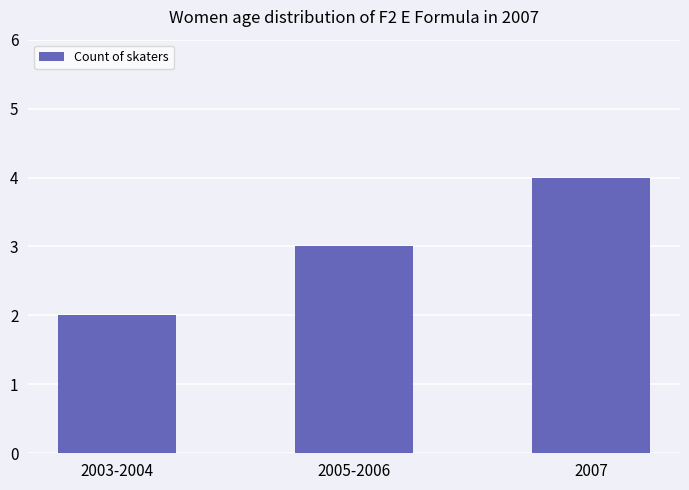

What is the value of the 2nd bar from the left?

3